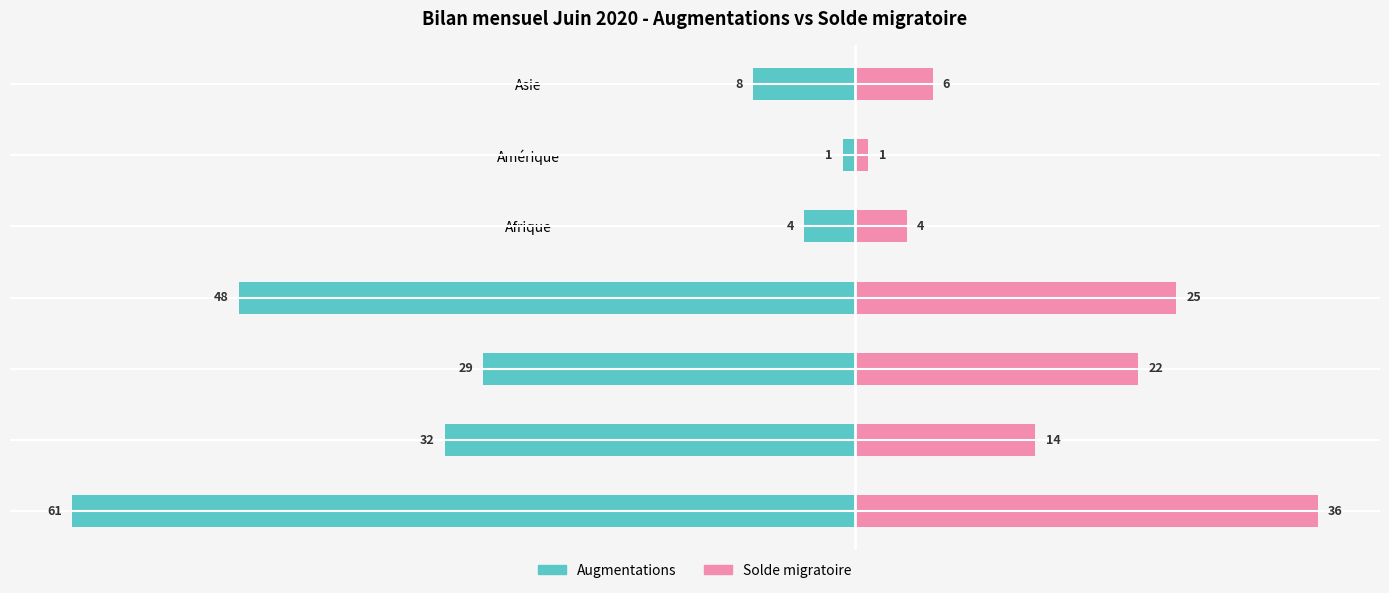

What is the difference between the maximum and minimum values in the Solde migratoire series?

35